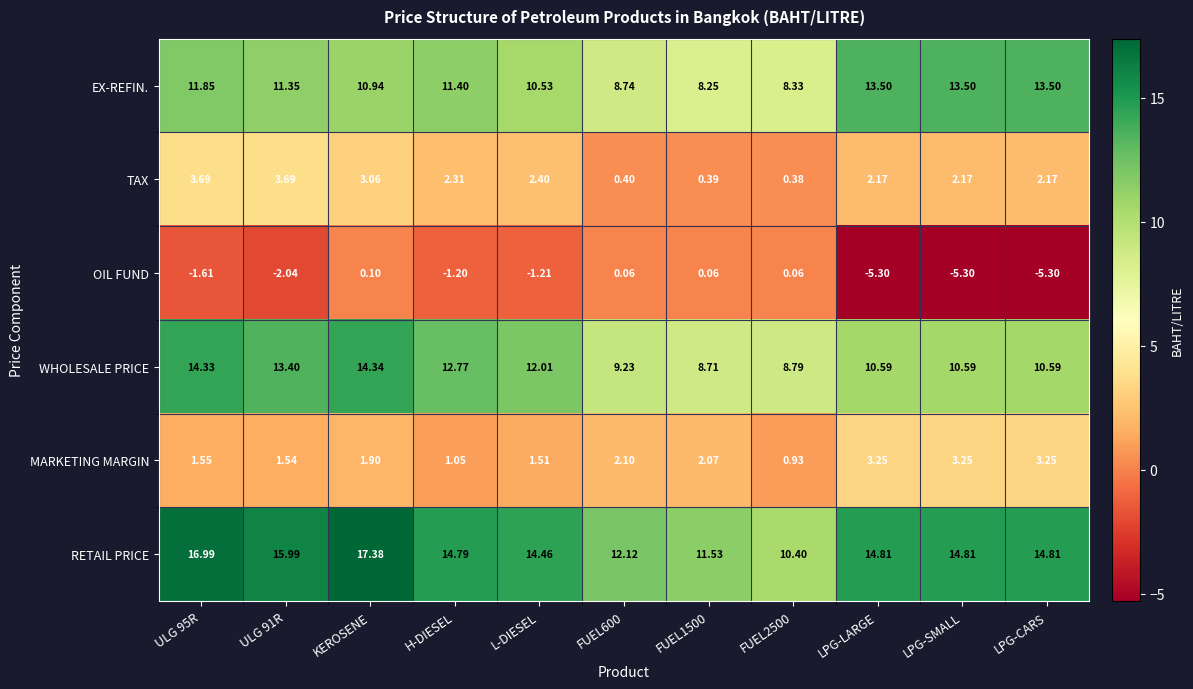

How many series are shown in this chart?

6